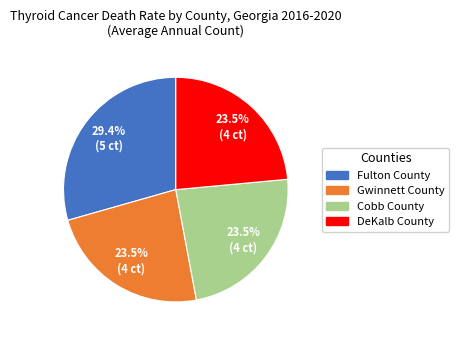

What is the ratio of the value at Cobb County to the value at Gwinnett County?

1.0